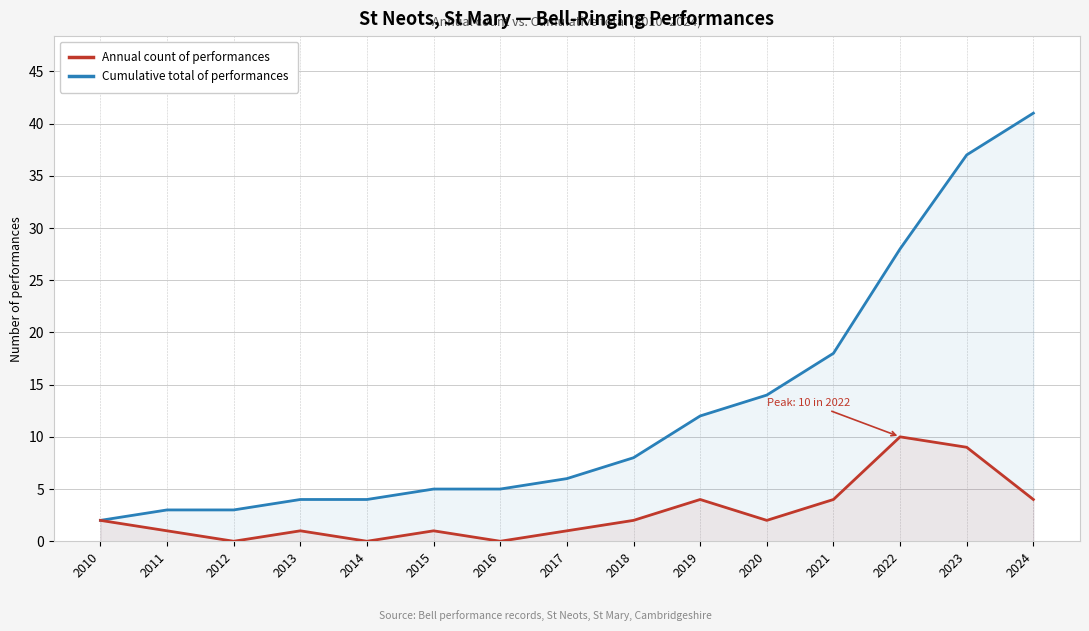

List the series in order of their overall mean, highest first.

Cumulative total of performances, Annual count of performances